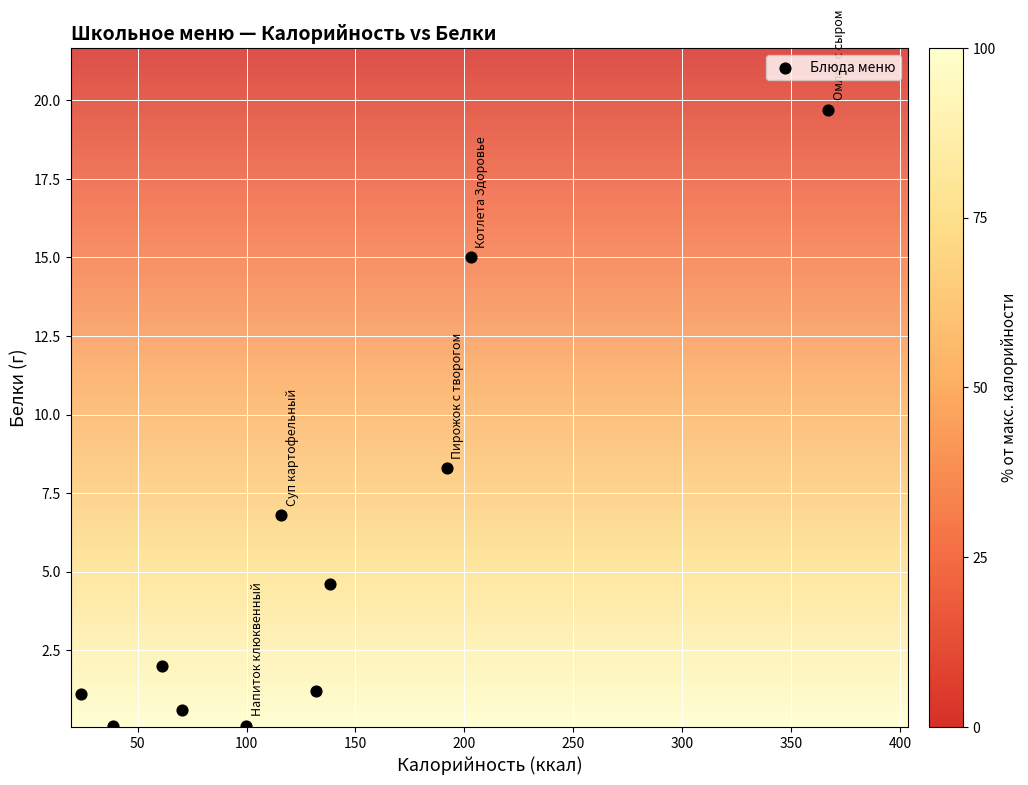

What Y value in the scatter plot is closest to 9?

8.3